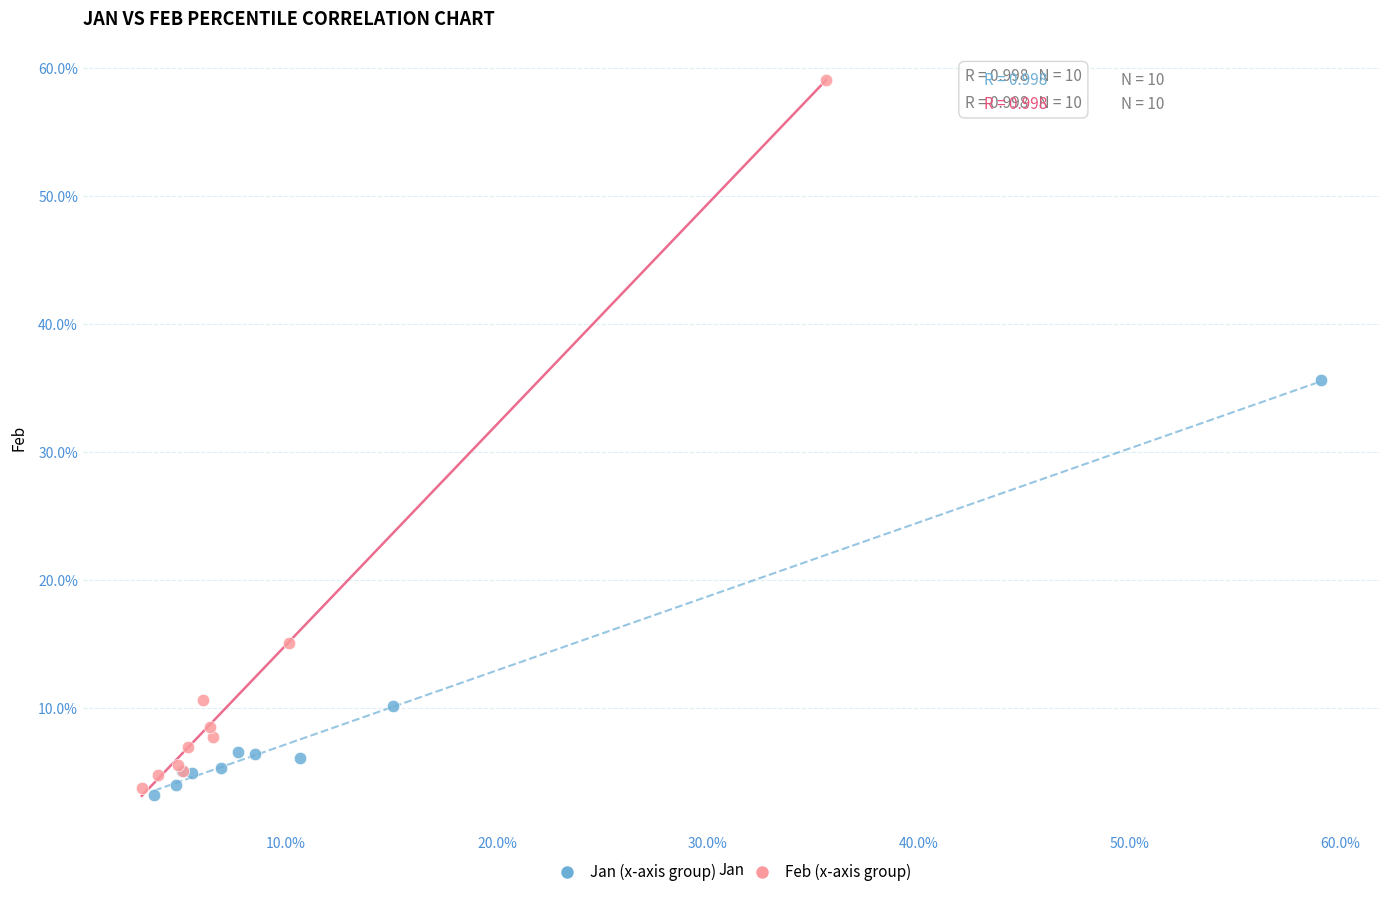

What are all the series names shown in the legend?

Jan (x-axis group), Feb (x-axis group)